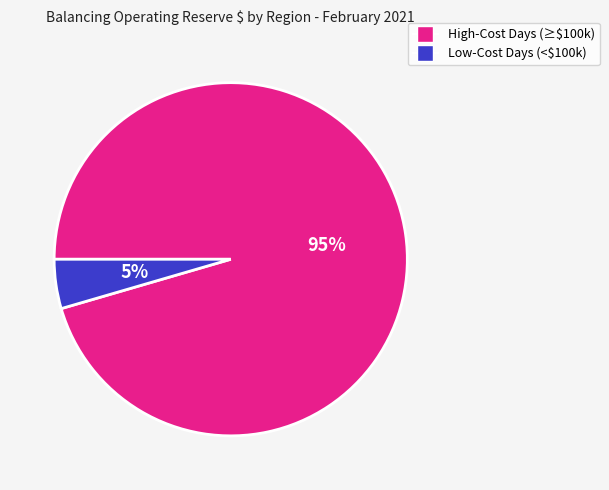

Which slice is the smallest?

Low-Cost Days (<$100k)